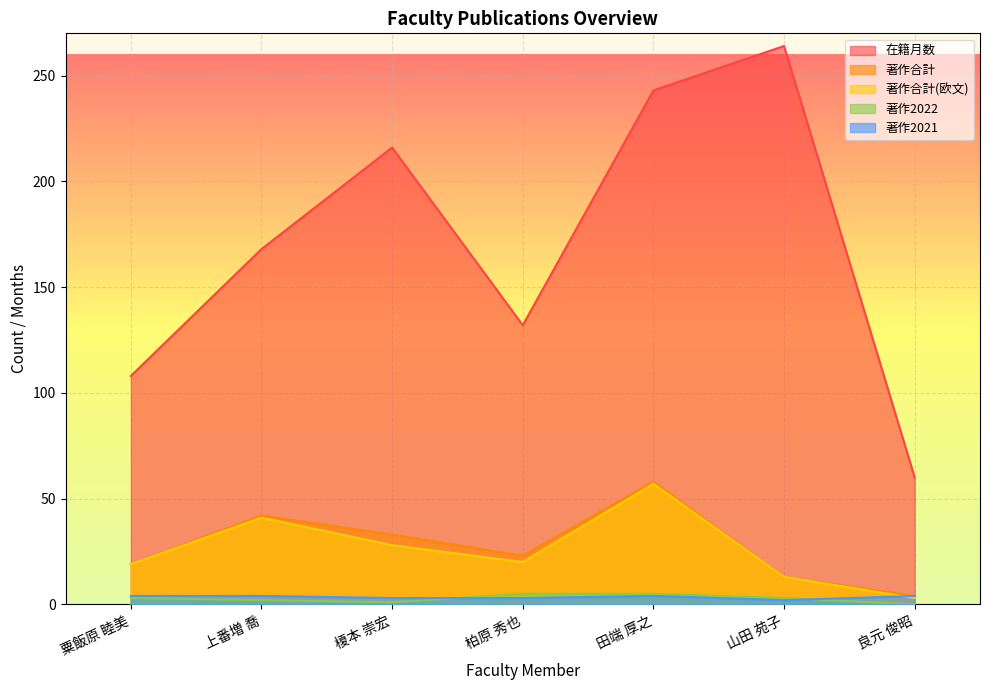

What position from the right is 榎本 崇宏?

5